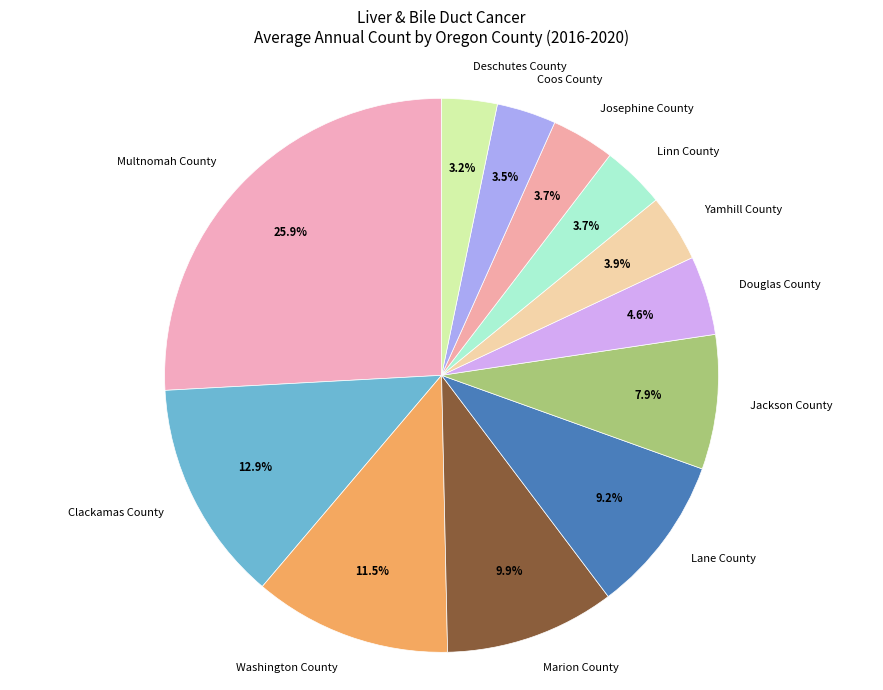

Does Marion County account for over 50% of the chart?

No